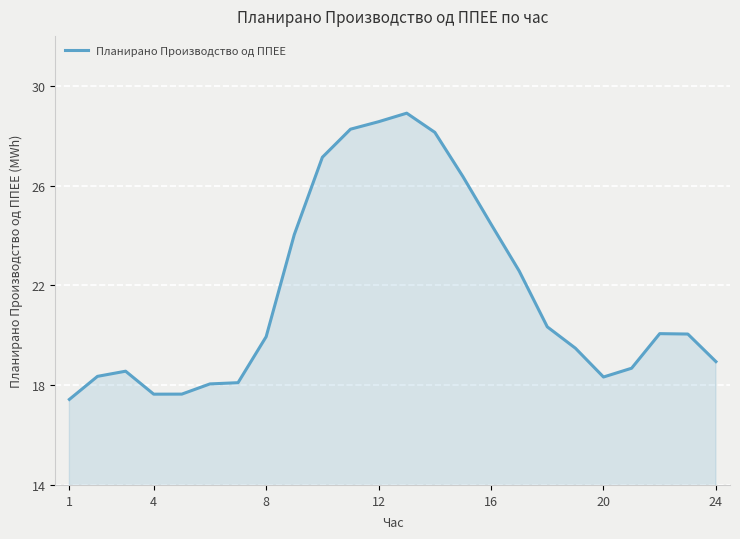

What is the greatest value displayed?

28.9